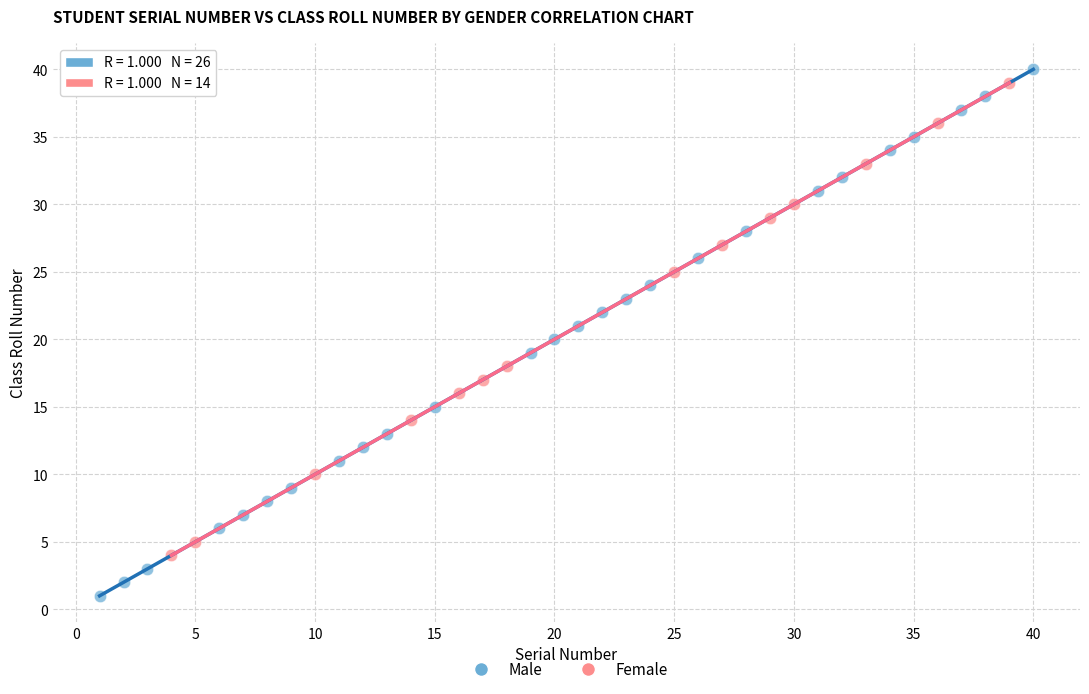

What are all the series names shown in the legend?

Male, Female